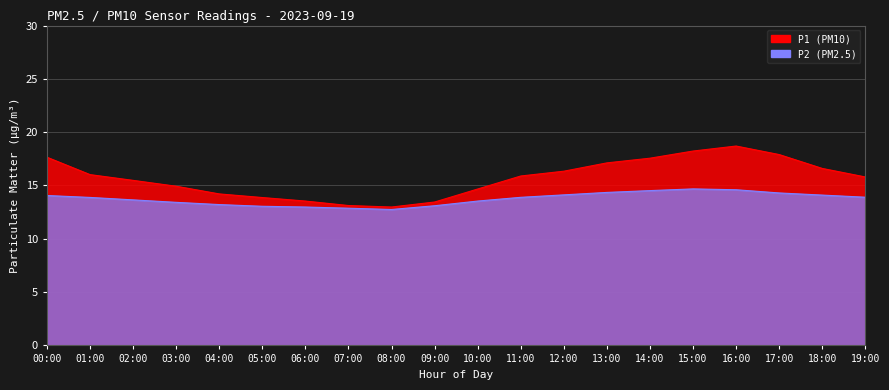

At 00:00, list the series in order from largest to smallest.

P1, P2